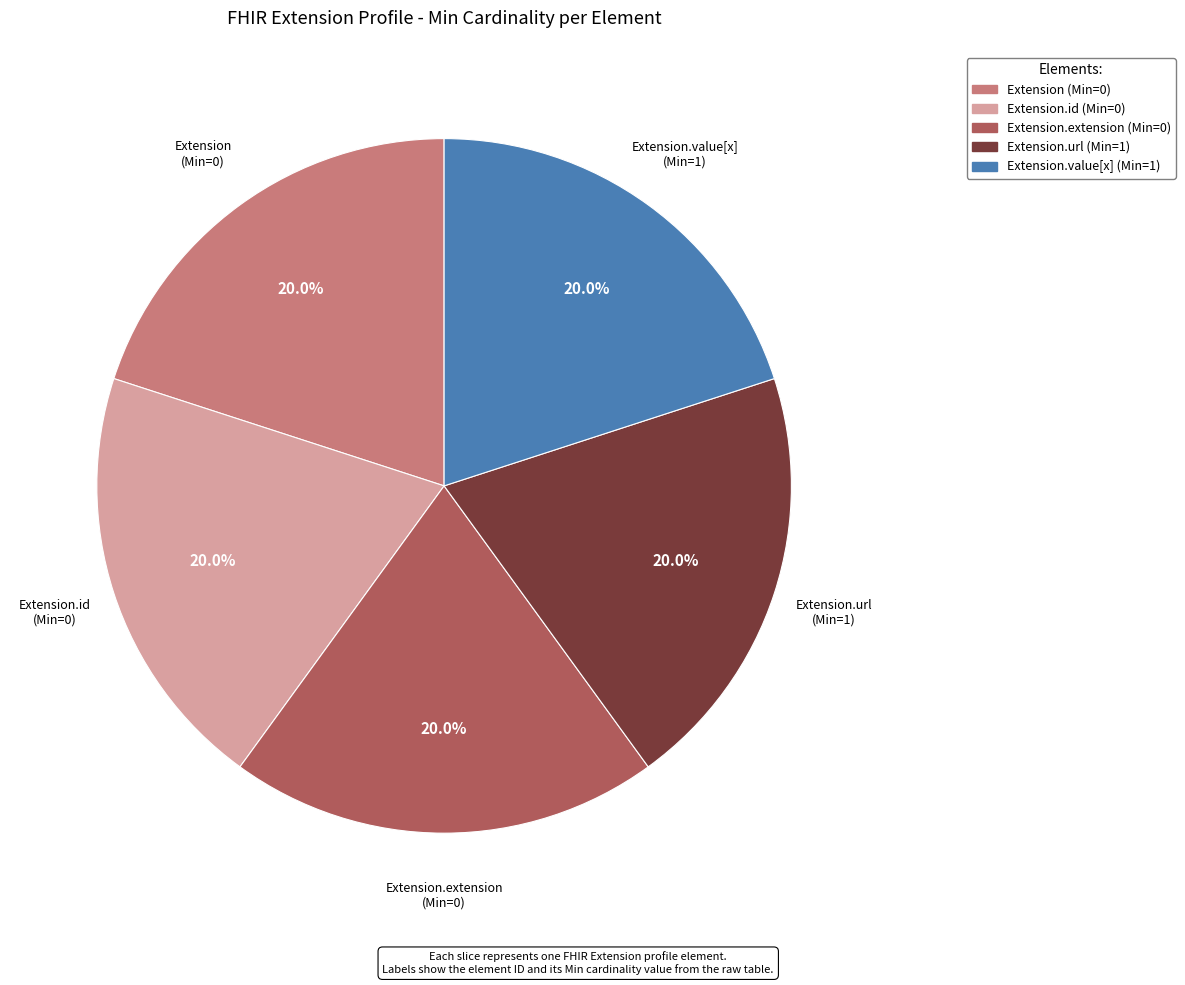

Is there any slice that represents more than half of the pie?

No